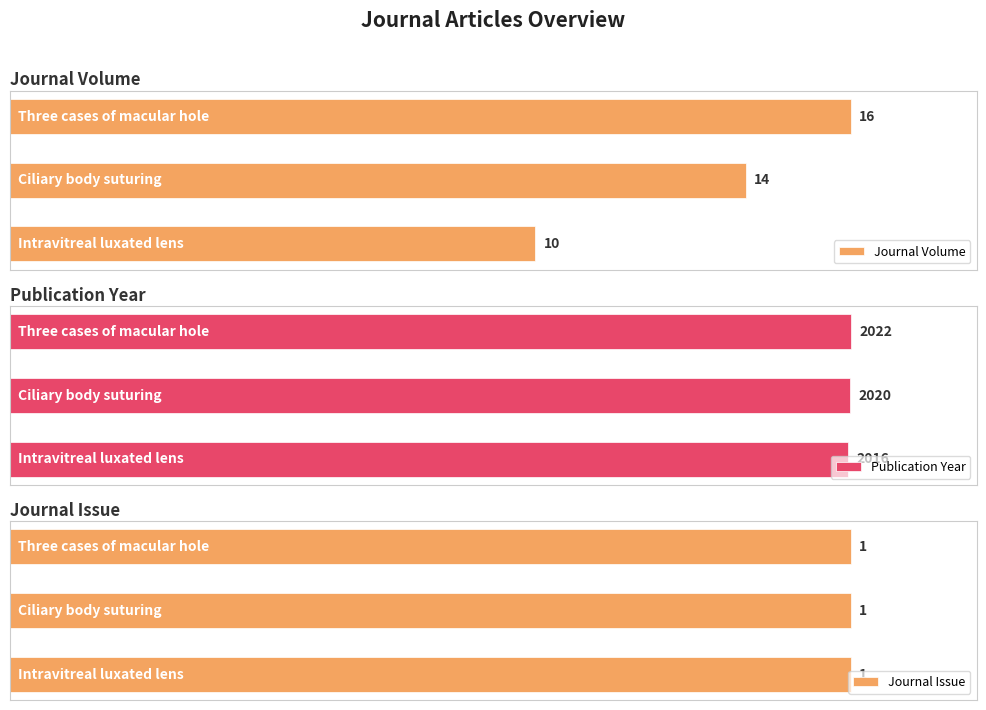

Are the bars grouped side by side (vs. stacked)?

Yes